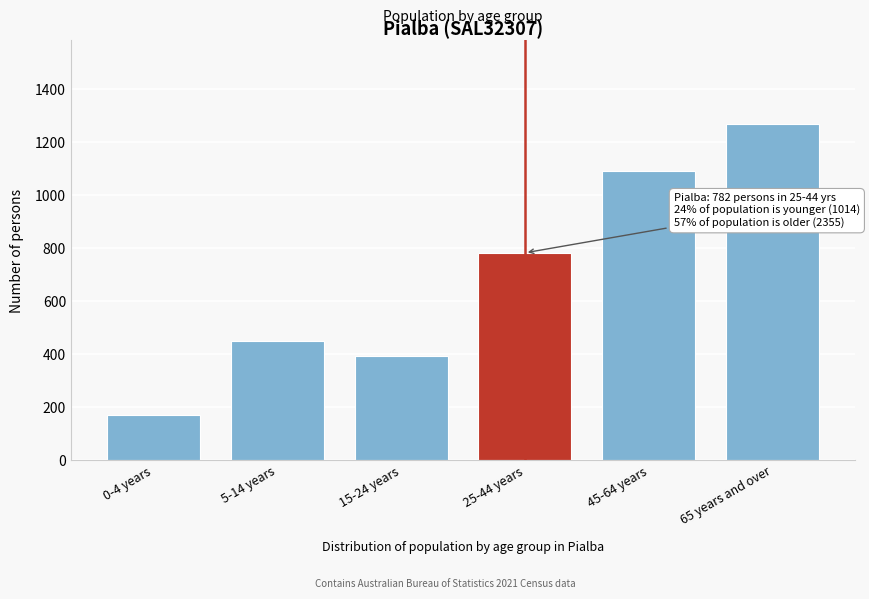

Reading right to left, transcribe all the data shown in this chart.

65 years and over=1266	45-64 years=1089	25-44 years=782	15-24 years=394	5-14 years=448	0-4 years=172